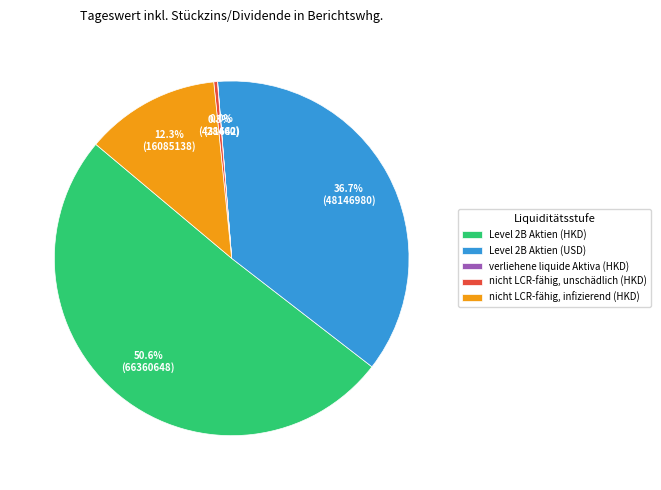

Is the sum of Level 2B Aktien (HKD) and Level 2B Aktien (USD) greater than half?

Yes